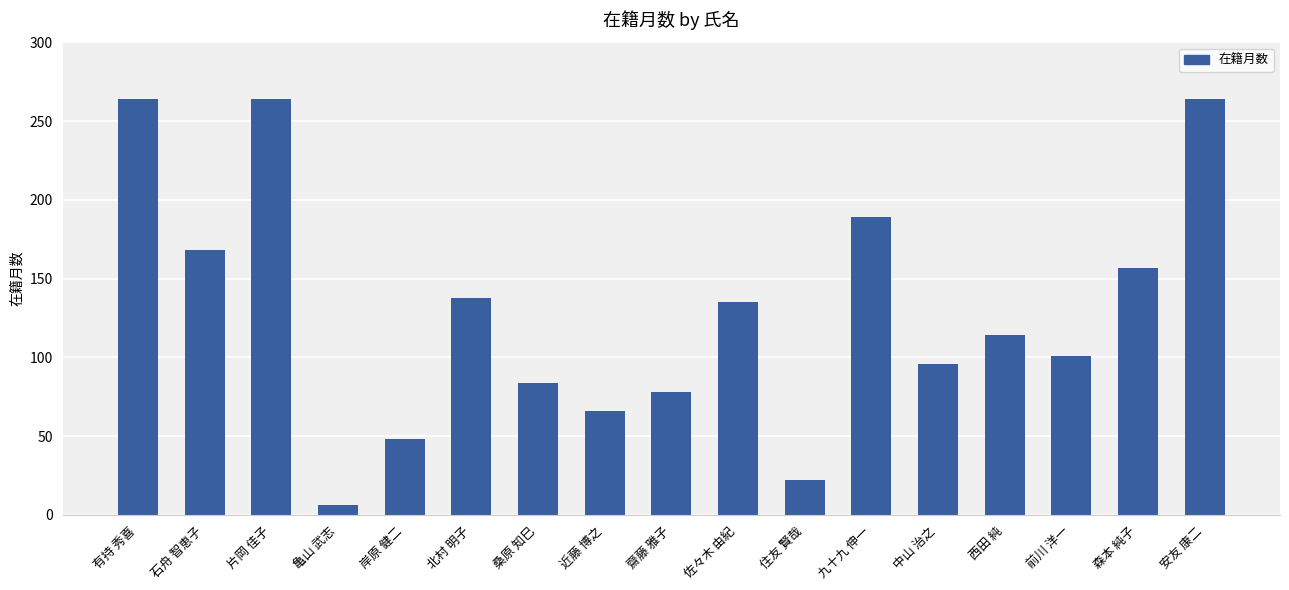

The value at 中山 治之 is 140. True or false?

False